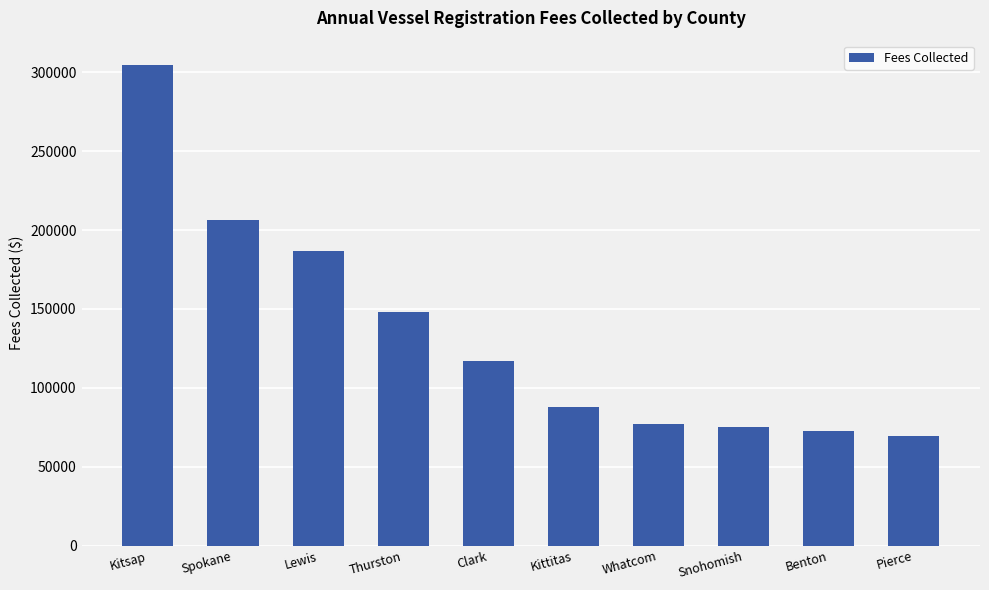

Where is the data nearest to the value 187166?

Lewis